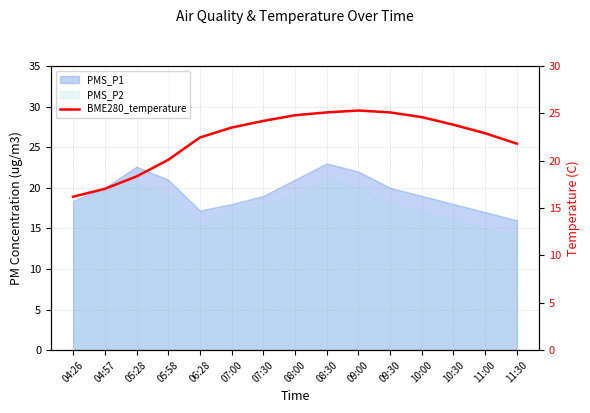

Is it true that the value at 10:30 is 35.6?

False